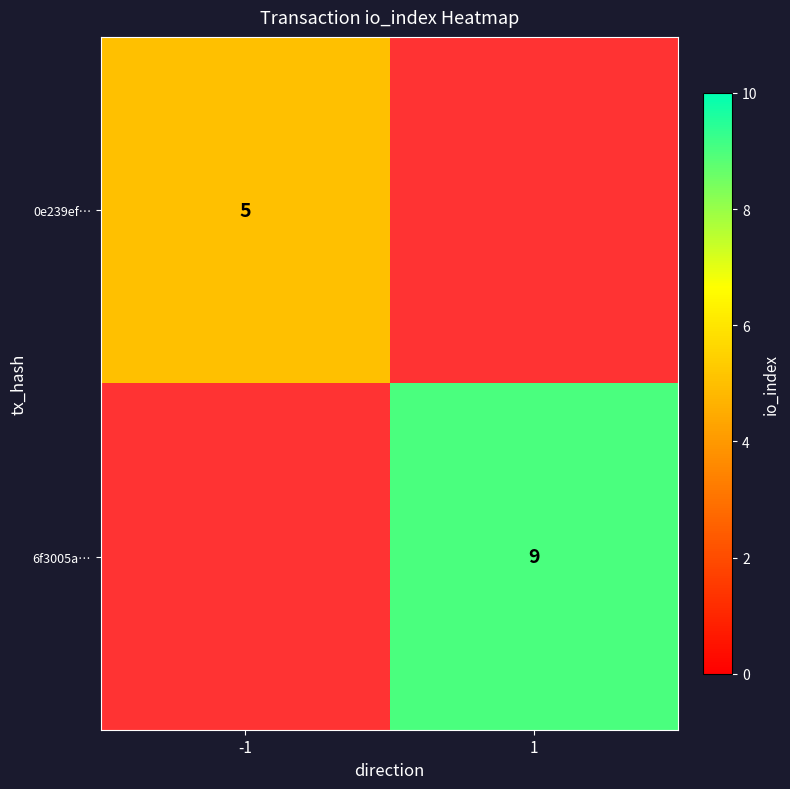

Count the number of data series in this chart.

2